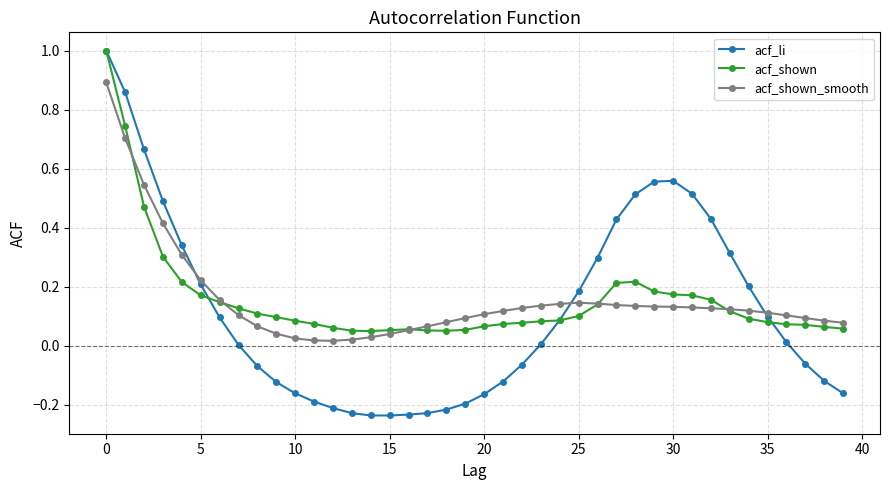

What is the maximum value shown in the chart?

1.0